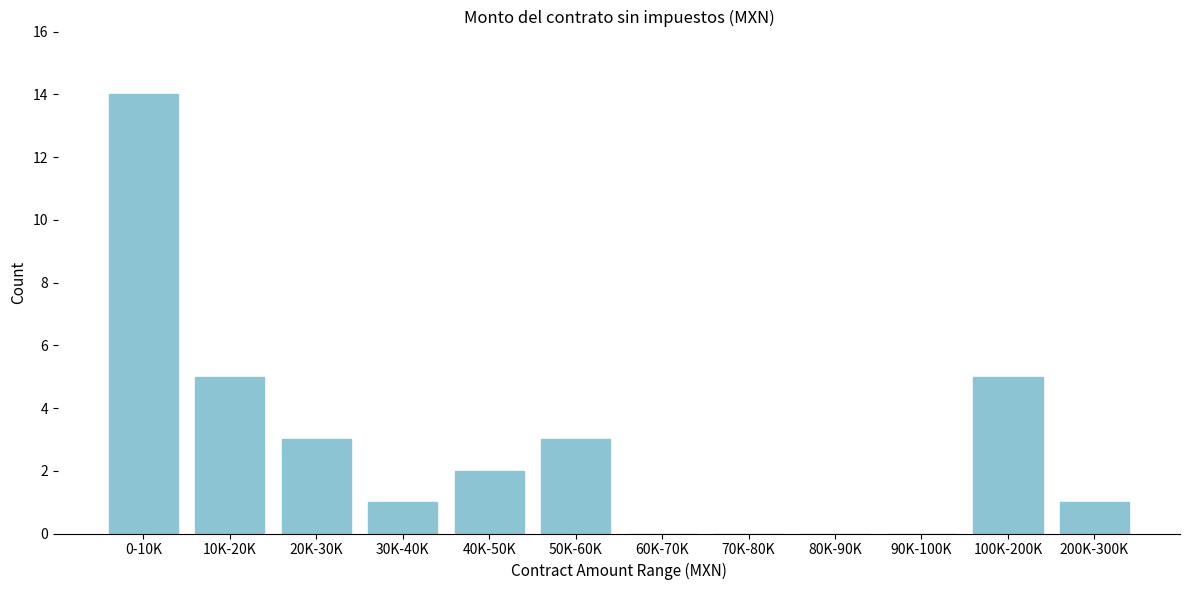

Reading left to right, list all the values displayed in this chart.

0-10K=14	10K-20K=5	20K-30K=3	30K-40K=1	40K-50K=2	50K-60K=3	60K-70K=0	70K-80K=0	80K-90K=0	90K-100K=0	100K-200K=5	200K-300K=1